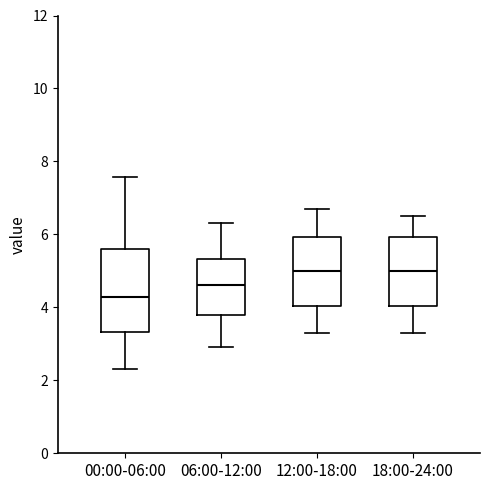

Reading left to right, transcribe this box plot: for each box, give where its median line is, the range the box spans, and where its two whiskers end, as read against the y-axis. The values are not printed on the chart, so give them approximately, as read against the axis.

00:00-06:00: median 4.2, box 3.4 to 5.6, whiskers 2.4 to 7.6
06:00-12:00: median 4.6, box 3.8 to 5.4, whiskers 3.0 to 6.4
12:00-18:00: median 5.0, box 4.0 to 6.0, whiskers 3.4 to 6.8
18:00-24:00: median 5.0, box 4.0 to 6.0, whiskers 3.4 to 6.6